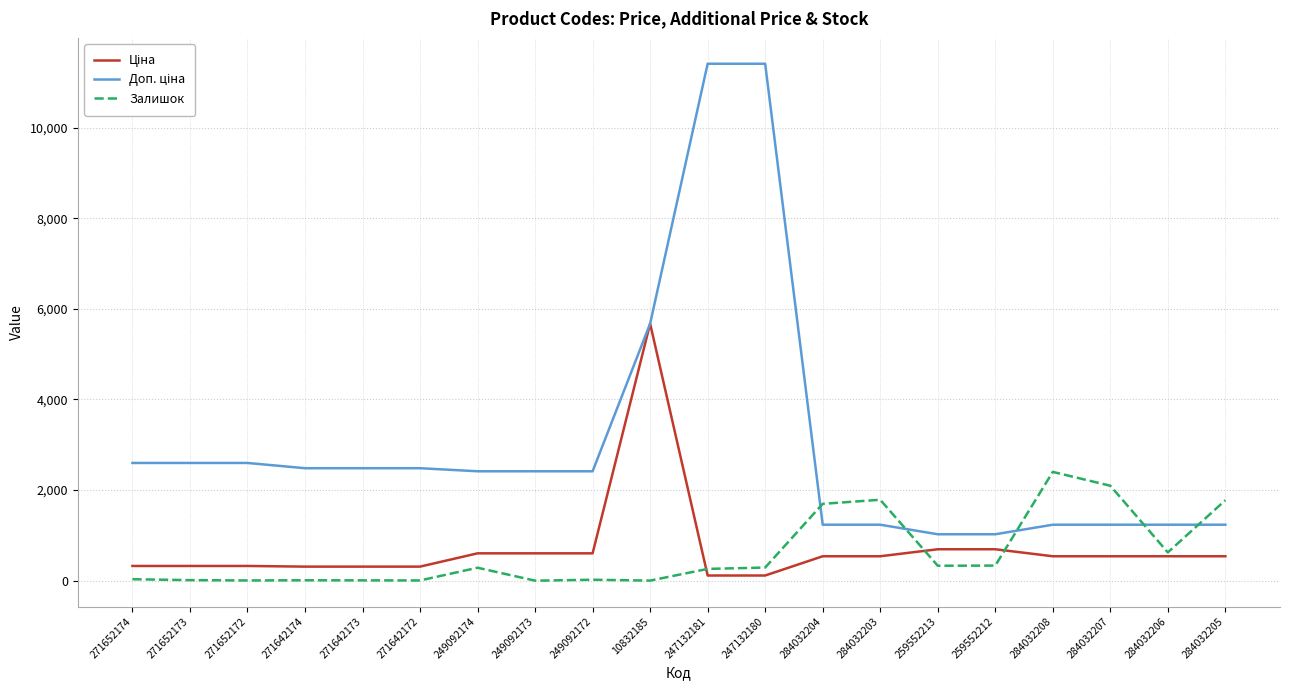

What is the difference between the highest and lowest values at 284032206?

696.4